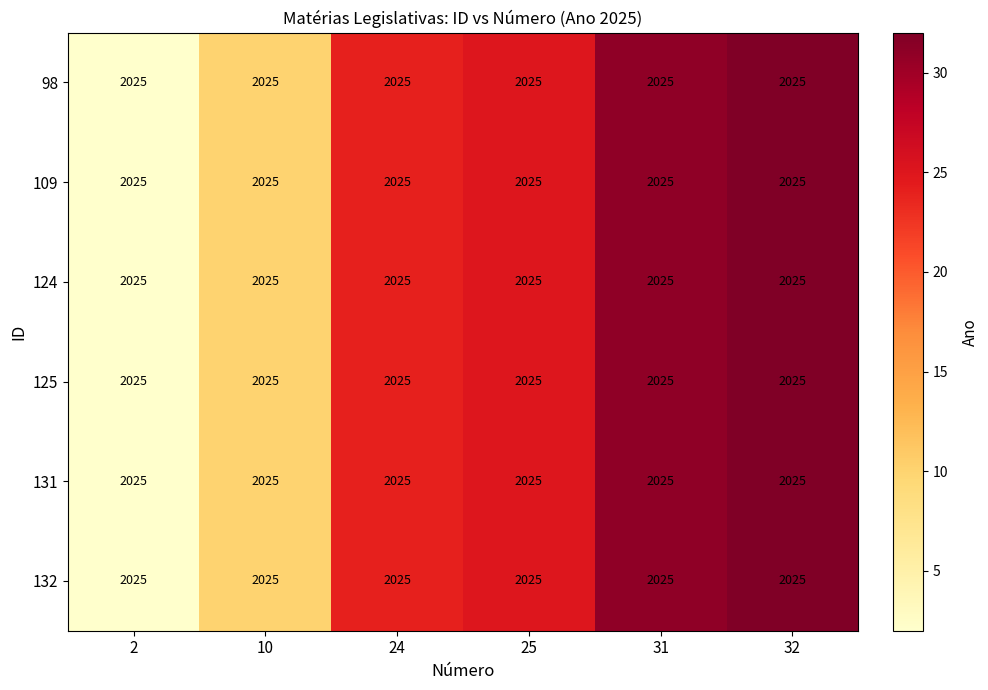

What is the highest value of the 98 series?

32